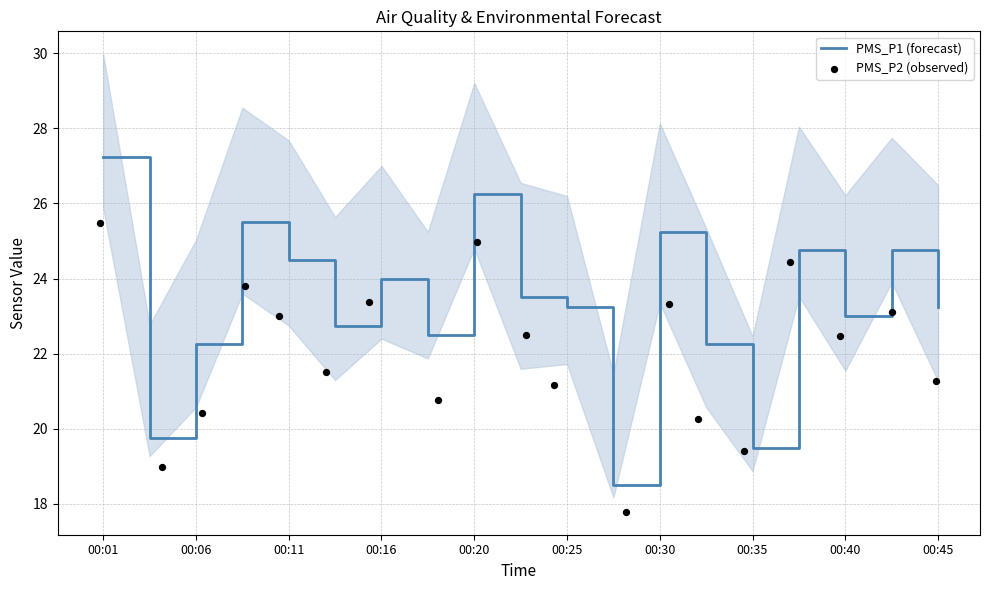

Which series has the largest total across all categories?

PMS_P1 (forecast)